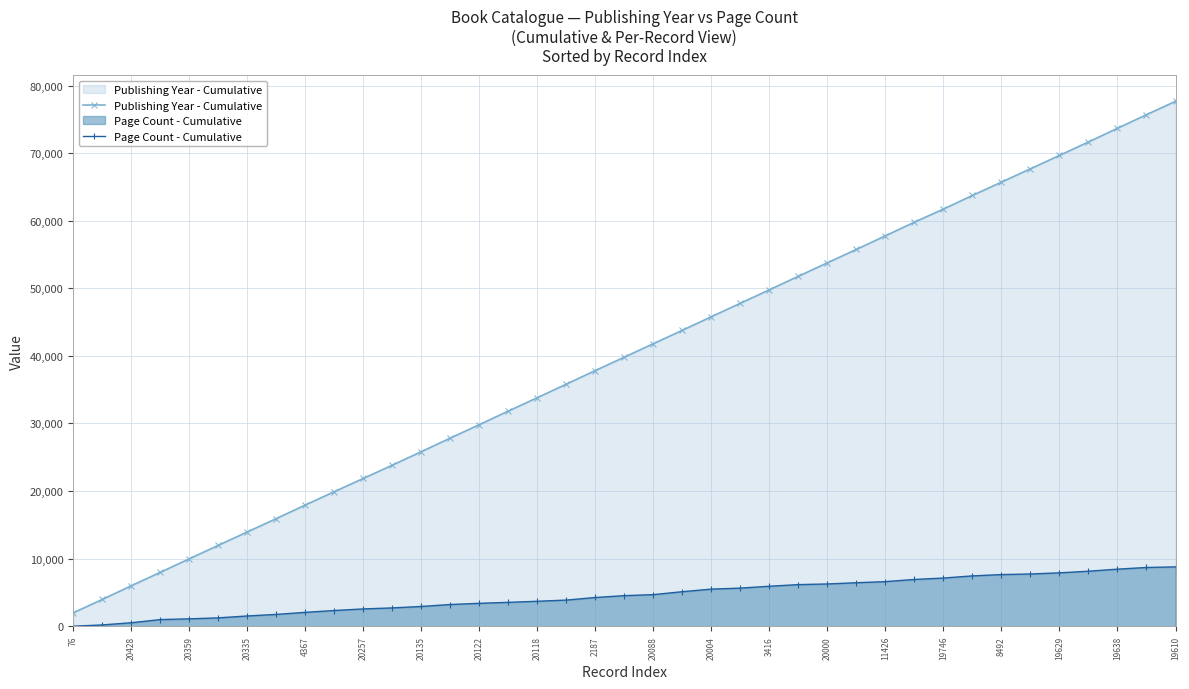

What is the total value across all series at 20088?

46478